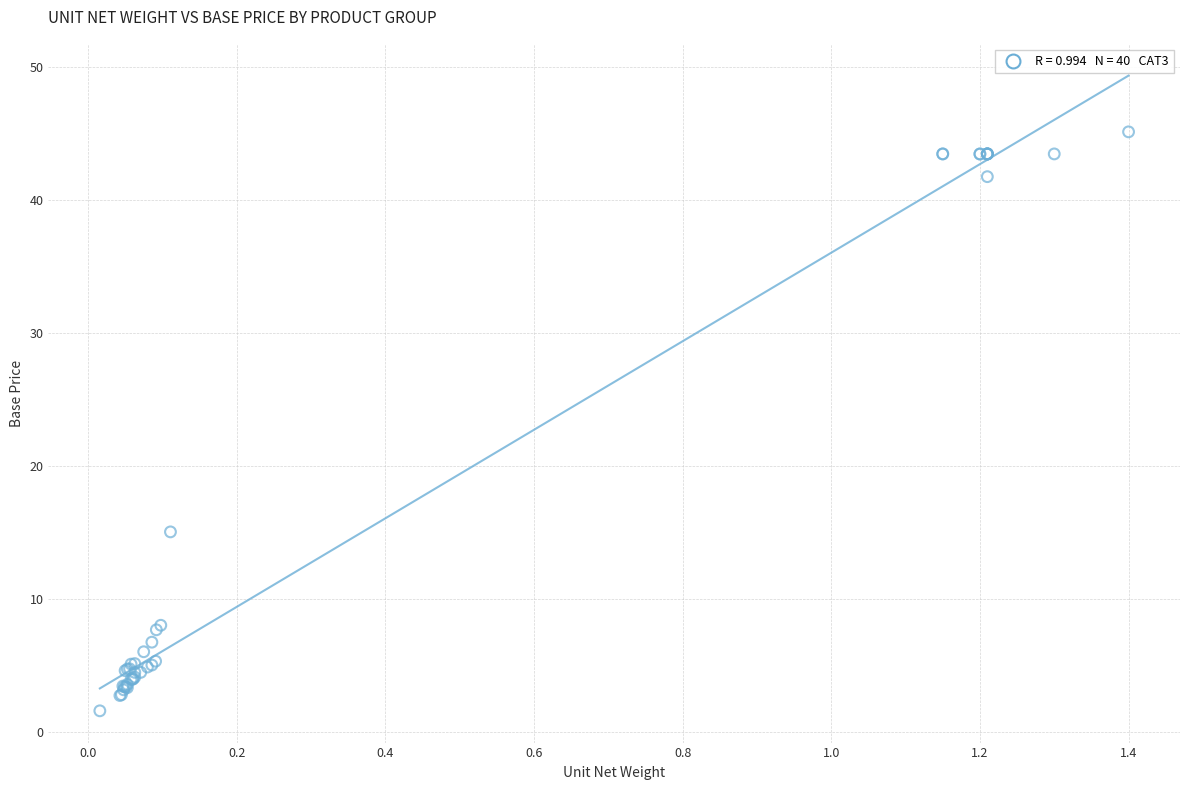

What Y value in the scatter plot is closest to 23?

15.0